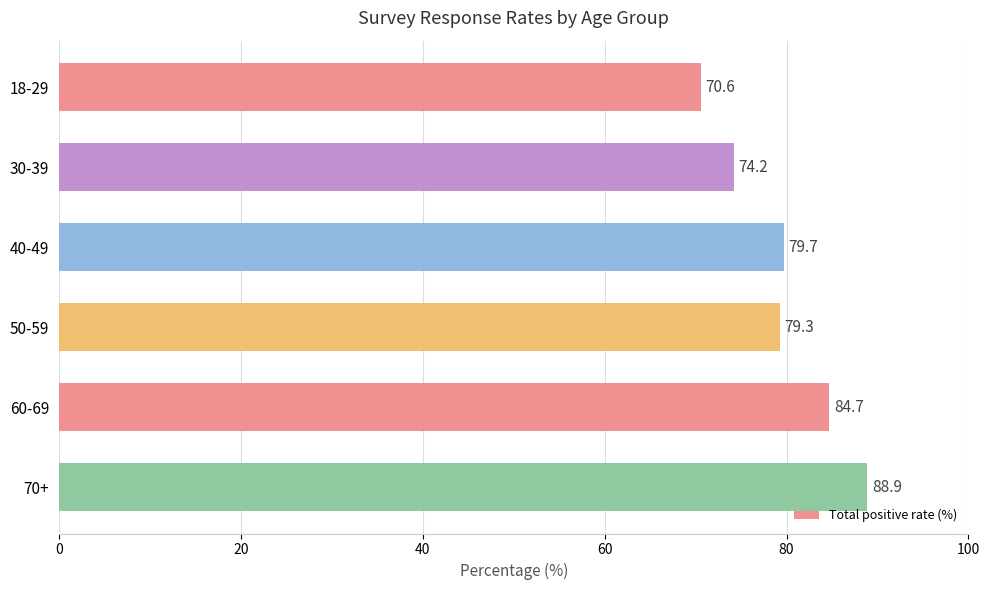

What is the sum of all values?

477.4